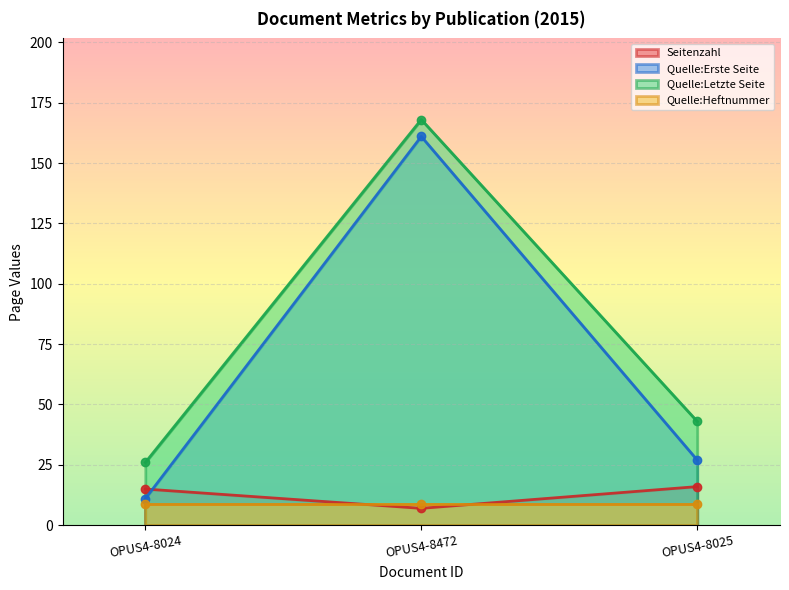

Where is Quelle:Letzte Seite nearest to the value 97?

OPUS4-8025